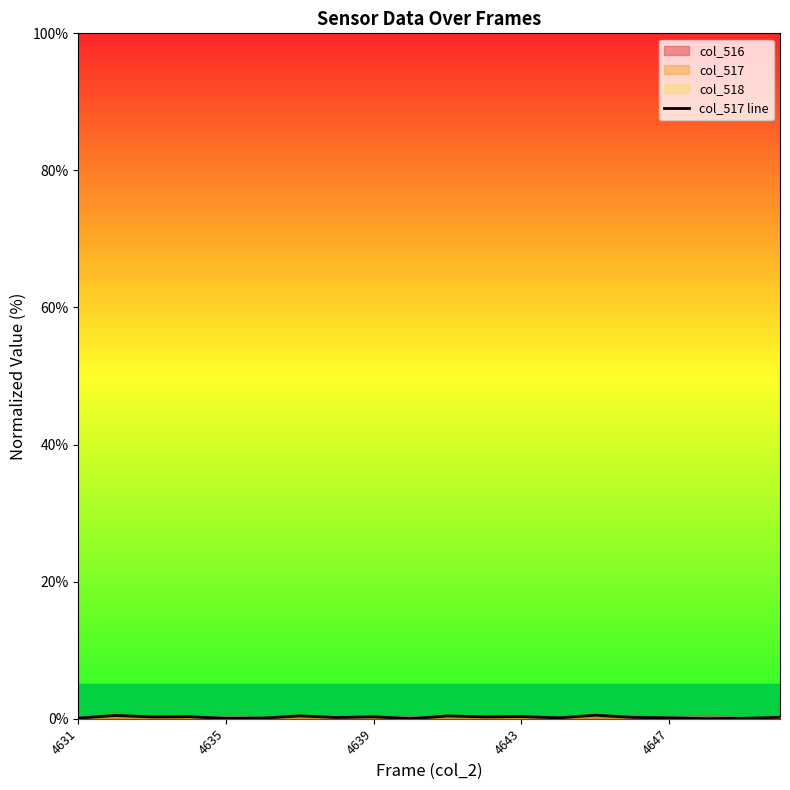

Reading left to right, list all the values displayed in this chart.

0.1	0.5	0.3	0.3	0.0	0.1	0.4	0.2	0.3	0.0	0.4	0.3	0.3	0.1	0.5	0.2	0.1	0.0	0.1	0.2